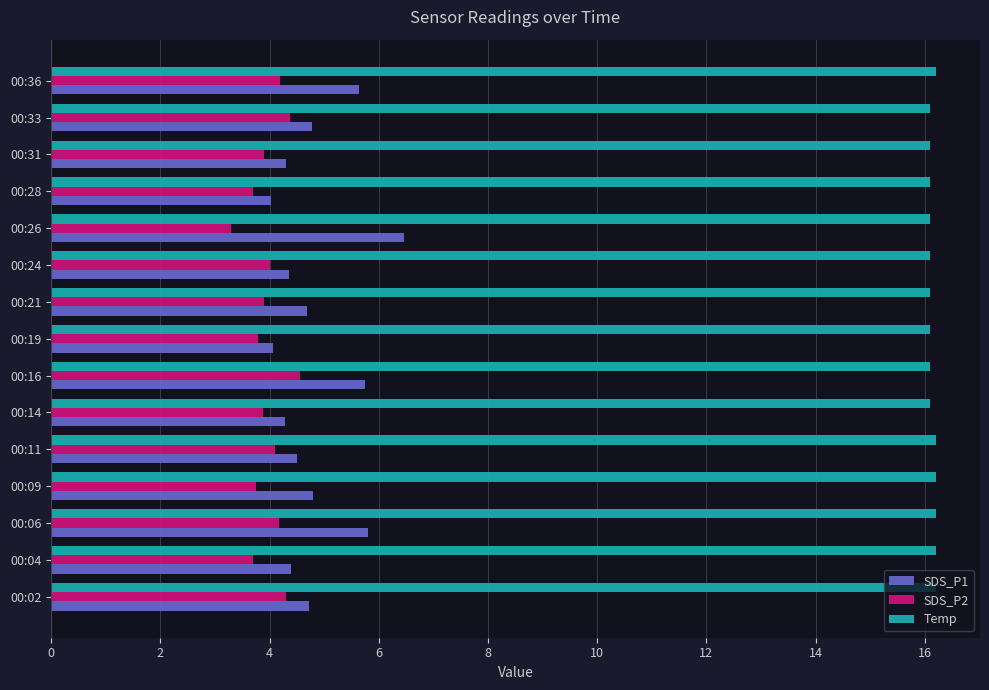

Which series has the largest total across all categories?

Temp